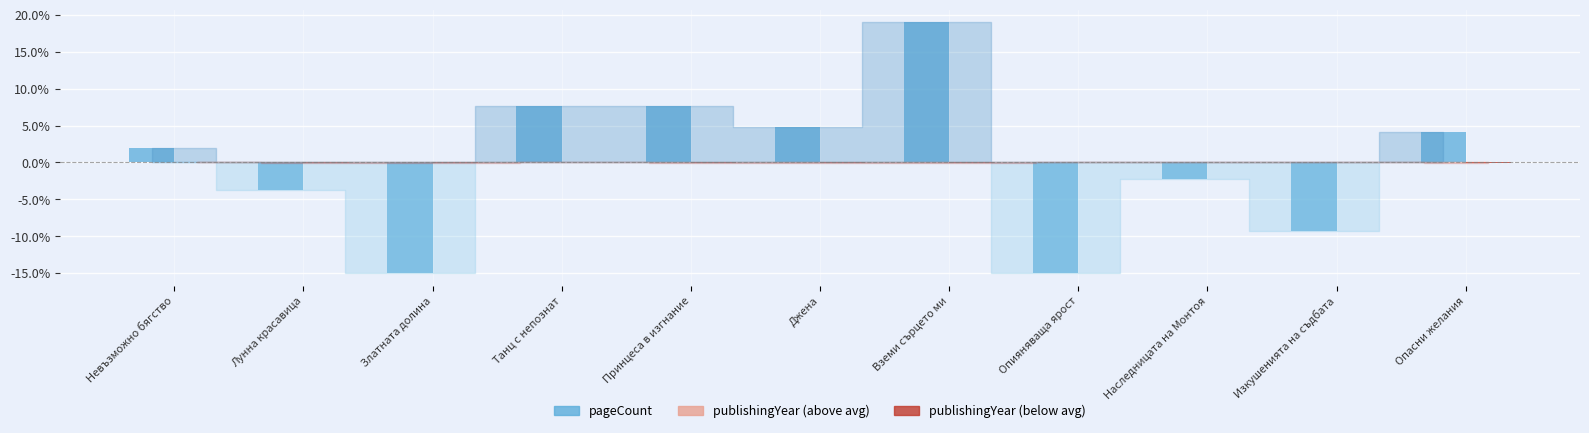

What is the maximum value shown in the chart?

19.0